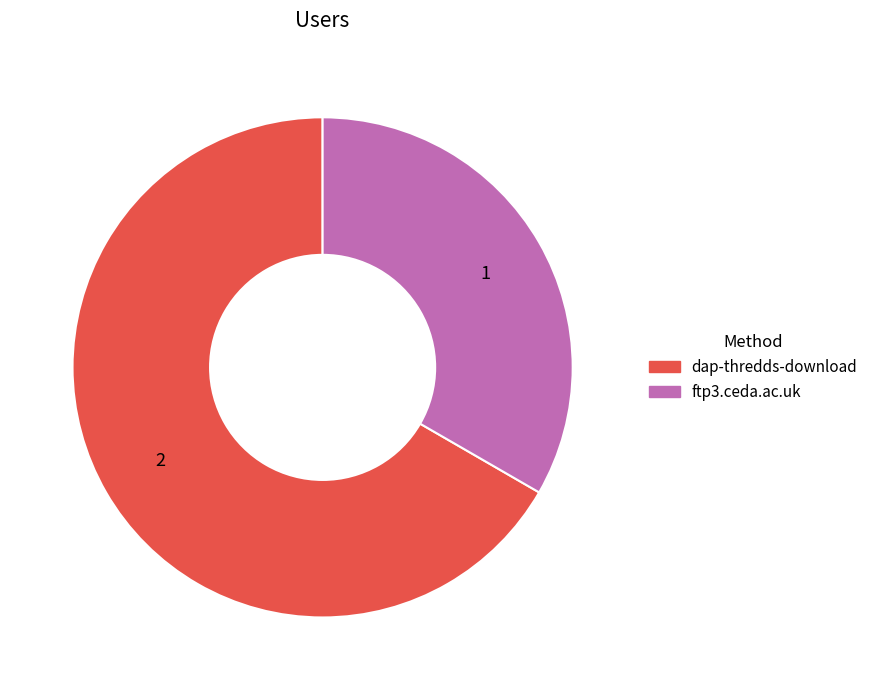

What is the ratio of the value at dap-thredds-download to the value at ftp3.ceda.ac.uk?

2.0